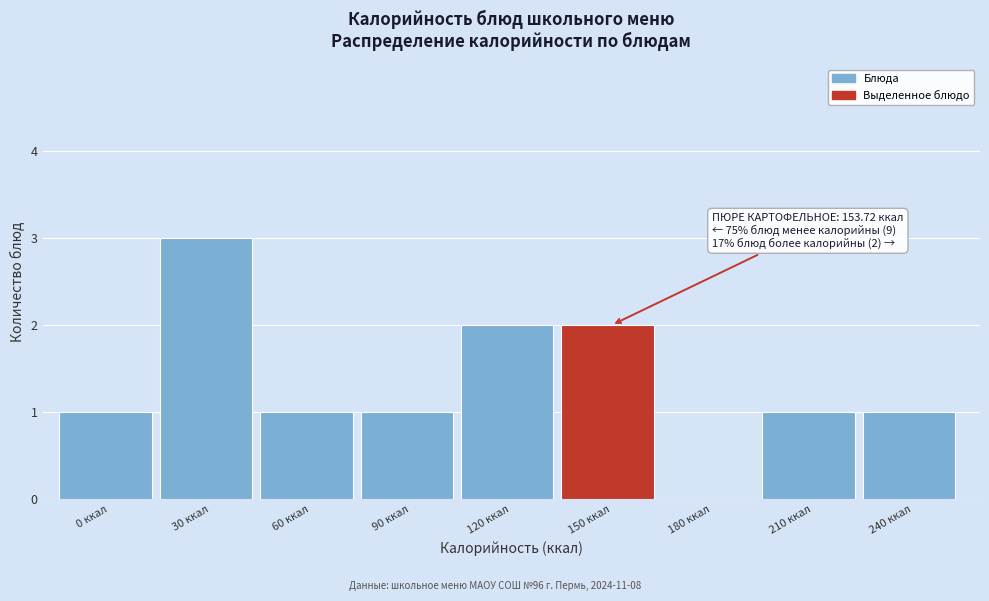

Reading left to right, transcribe all the data shown in this chart.

0 ккал=1	30 ккал=3	60 ккал=1	90 ккал=1	120 ккал=2	150 ккал=2	180 ккал=0	210 ккал=1	240 ккал=1